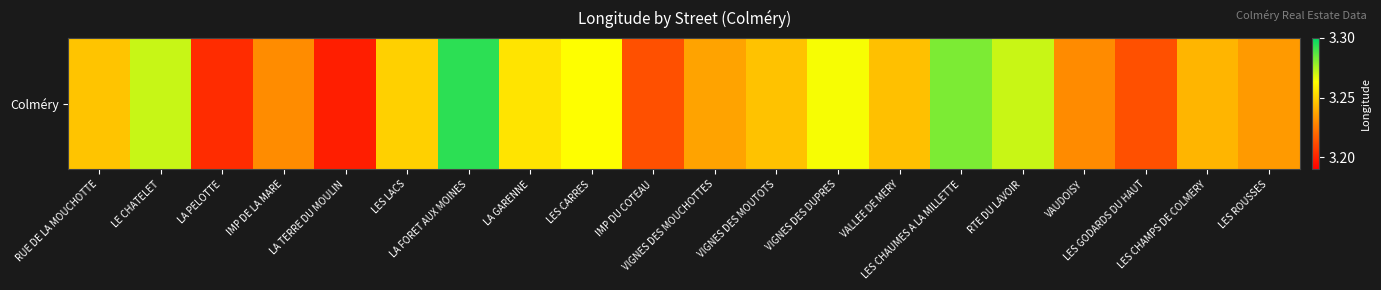

What is the average value?

3.2